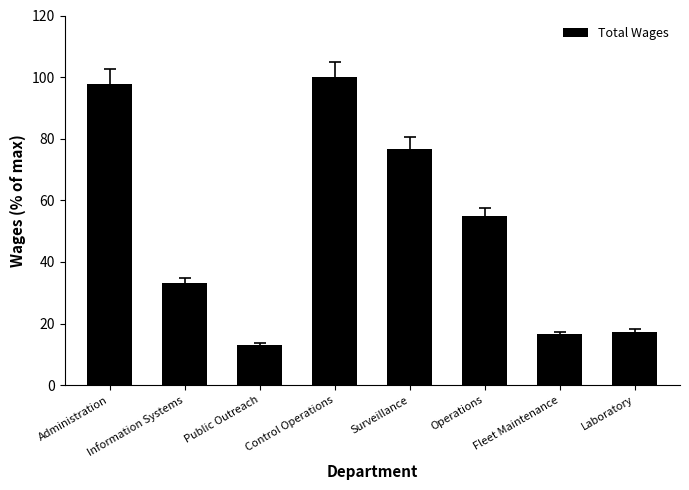

What is the value of the 2nd bar from the left?

33.3